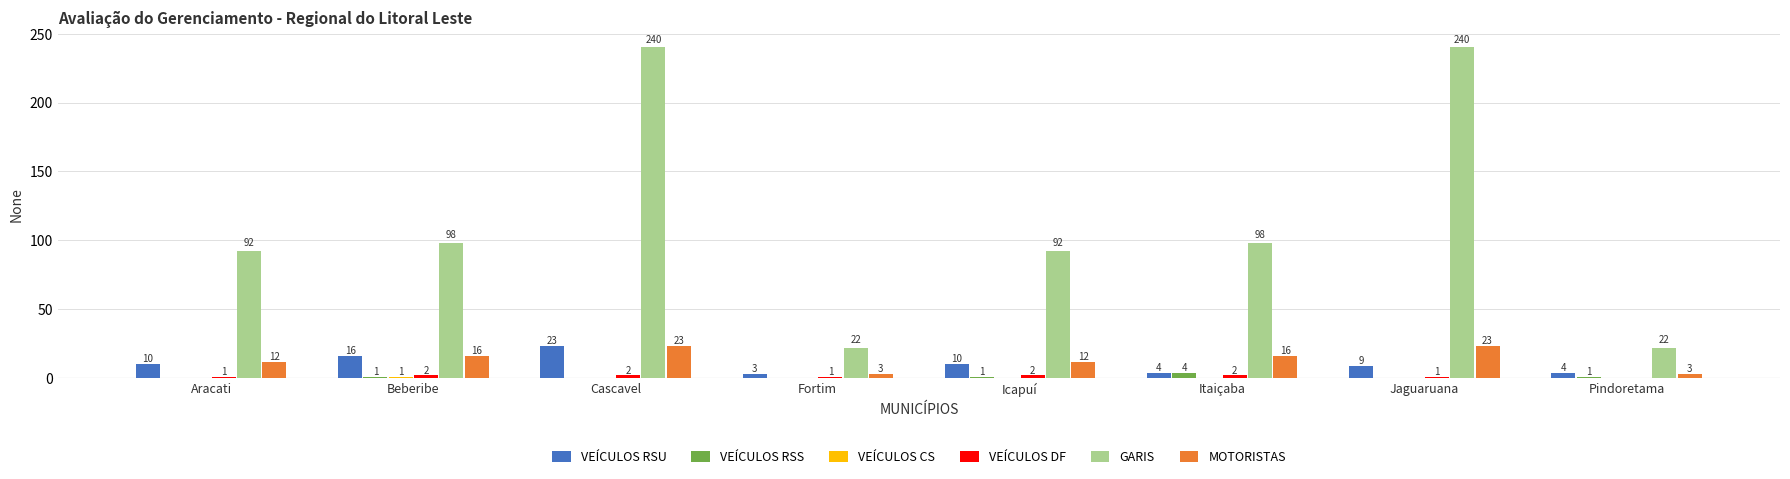

Count the number of data series in this chart.

6